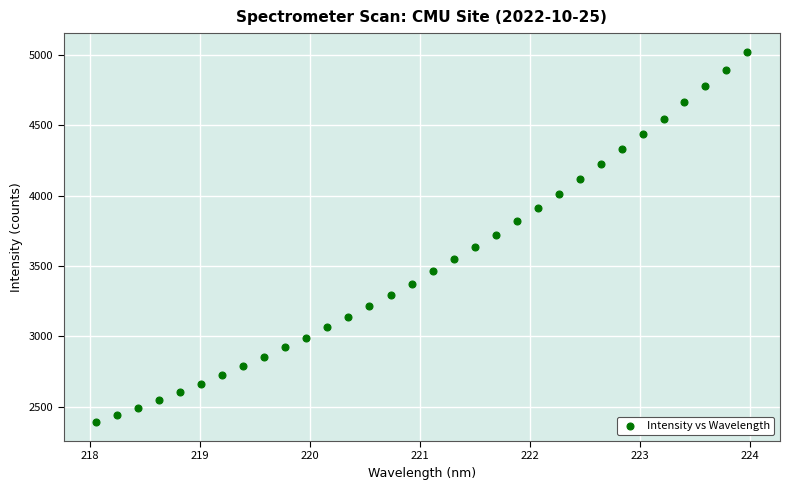

What is the range of X values (max minus min)?

5.9